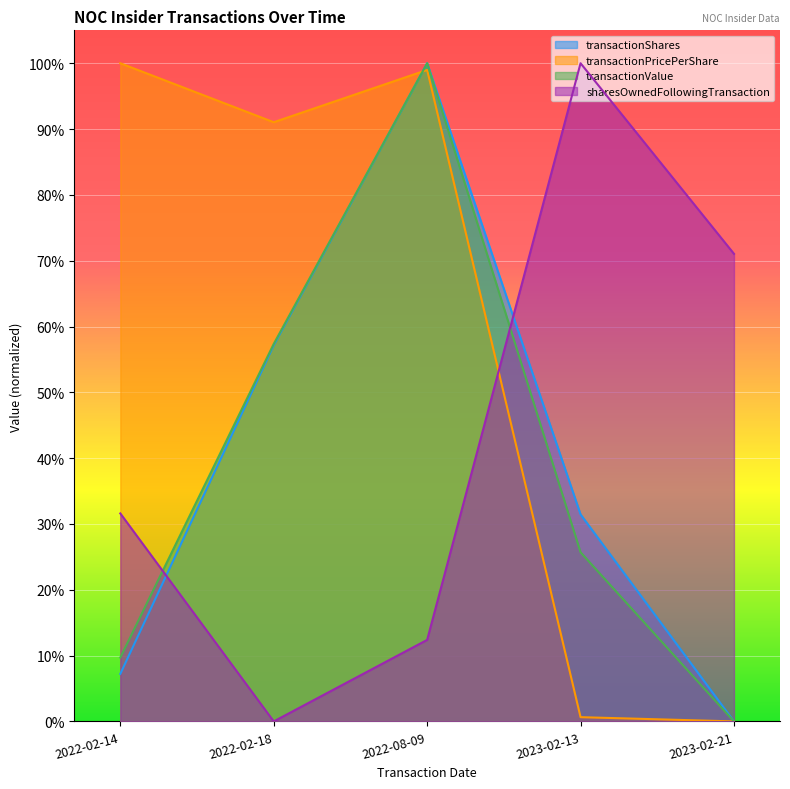

Which series has the largest range (max minus min)?

transactionShares